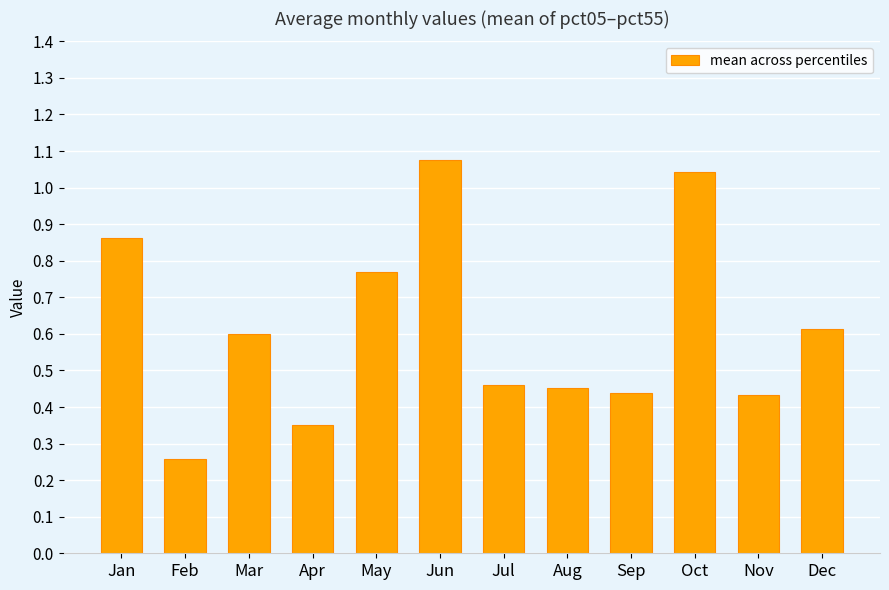

Which category has the lowest value across all series?

Feb